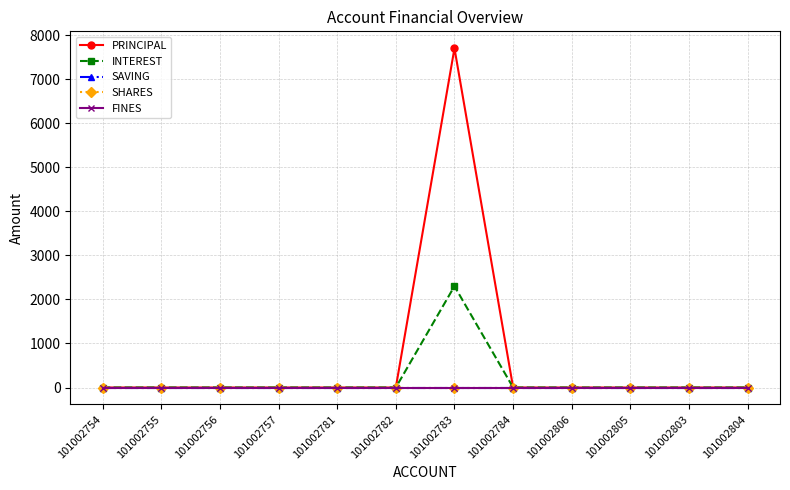

Reading left to right, transcribe all the data shown in this chart.

PRINCIPAL: 0	0	0	0	0	0	7700	0	0	0	0	0
INTEREST: 0	0	0	0	0	0	2300	0	0	0	0	0
SAVING: 0	0	0	0	0	0	0	0	0	0	0	0
SHARES: 0	0	0	0	0	0	0	0	0	0	0	0
FINES: 0	0	0	0	0	0	0	0	0	0	0	0